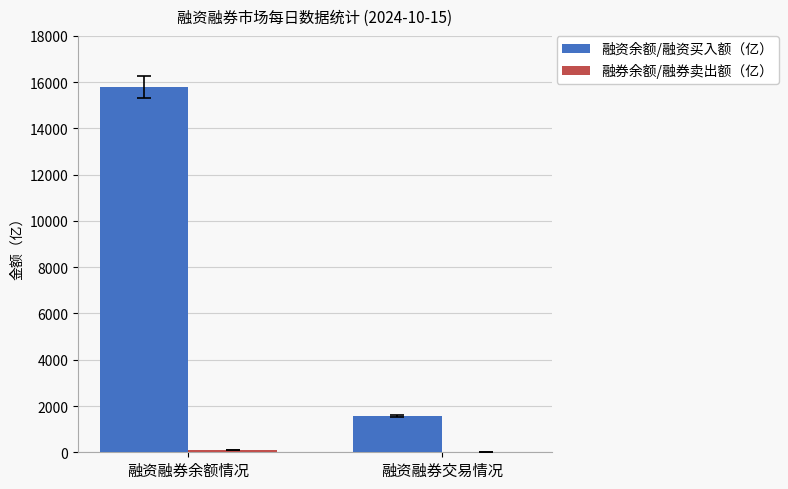

Does the chart contain stacked bars?

No